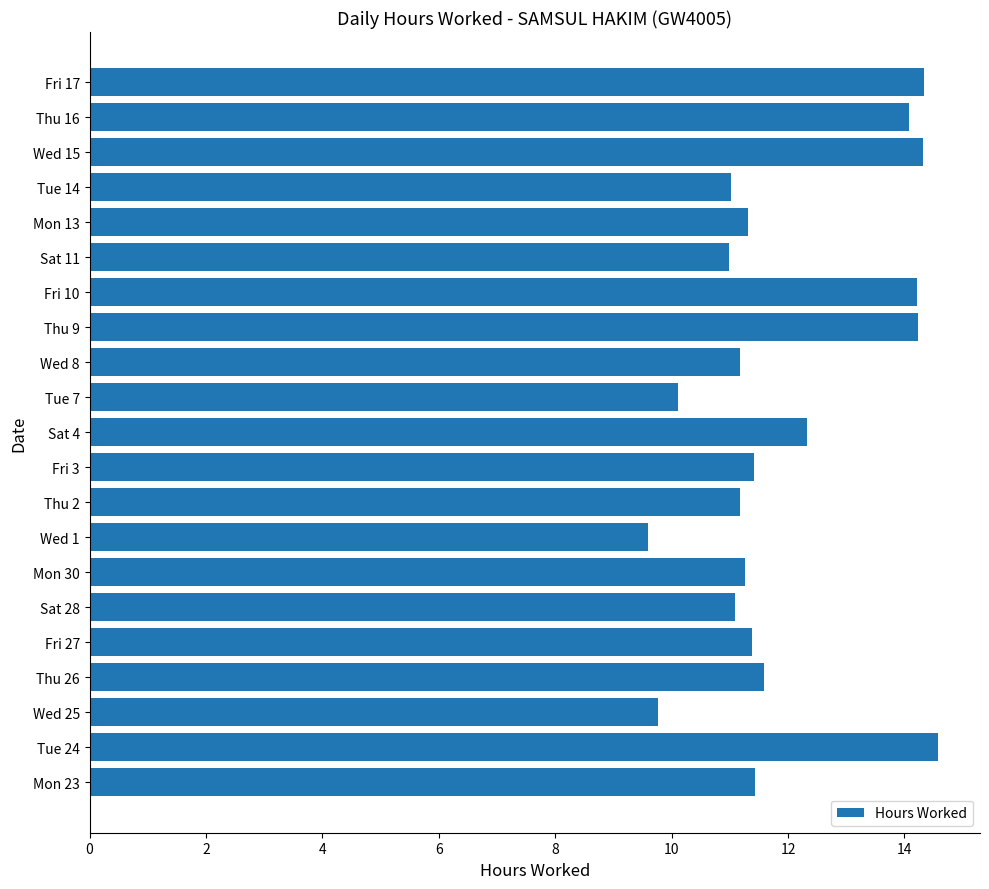

Reading bottom to top, what are all the values shown in this chart?

Mon 23=11.4	Tue 24=14.6	Wed 25=9.8	Thu 26=11.6	Fri 27=11.4	Sat 28=11.1	Mon 30=11.3	Wed 1=9.6	Thu 2=11.2	Fri 3=11.4	Sat 4=12.3	Tue 7=10.1	Wed 8=11.2	Thu 9=14.2	Fri 10=14.2	Sat 11=11.0	Mon 13=11.3	Tue 14=11.0	Wed 15=14.3	Thu 16=14.1	Fri 17=14.3